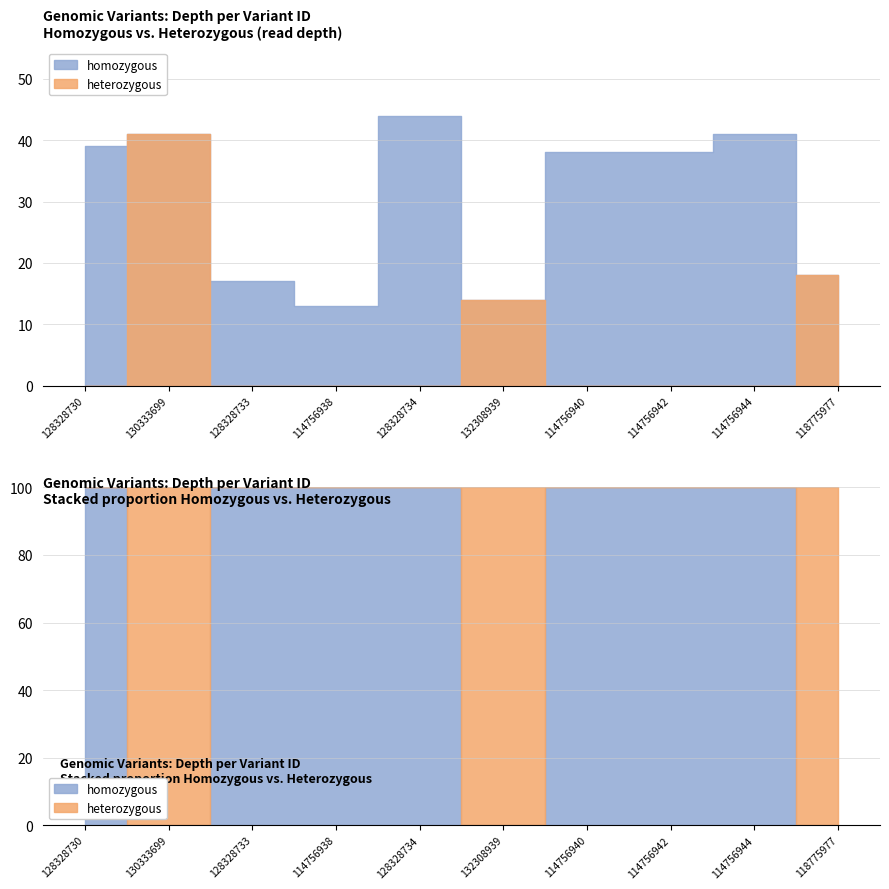

After their last crossing, which series has the higher values: heterozygous or homozygous?

heterozygous